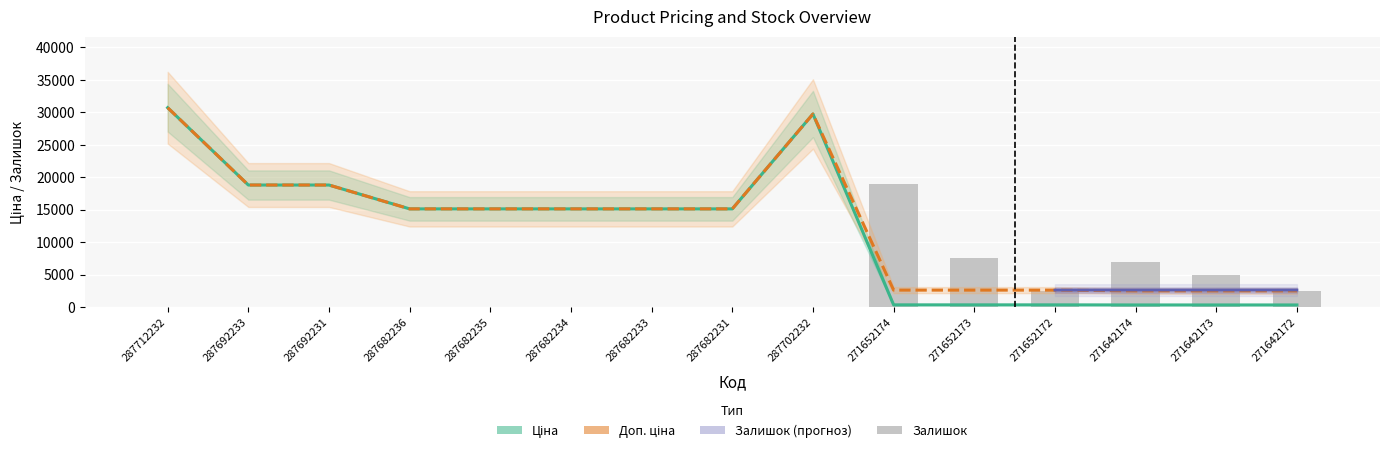

Which series has the largest total across all categories?

Доп. ціна